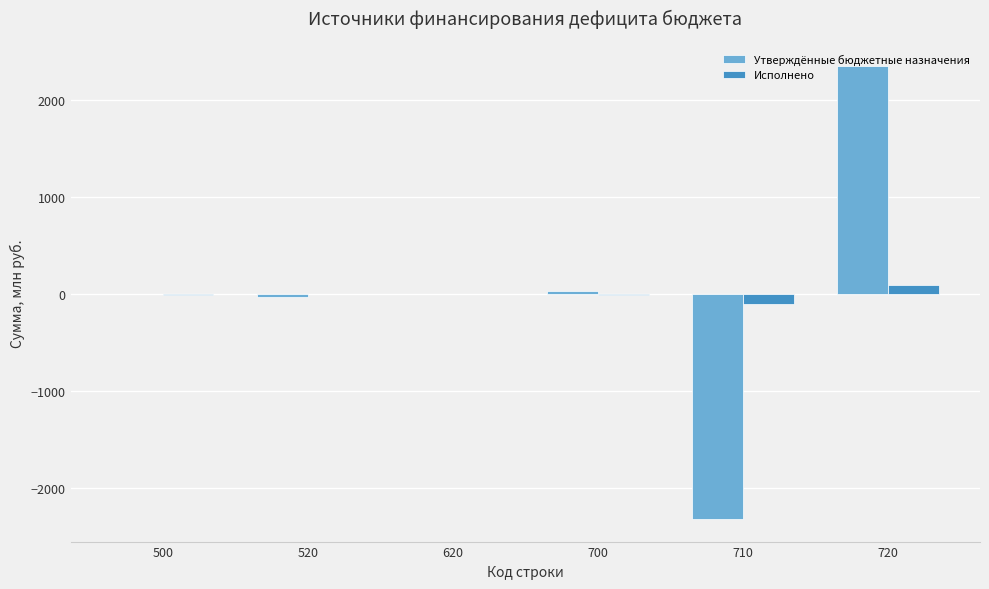

Between 500 and 720, which series saw the biggest shift?

Утверждённые бюджетные назначения